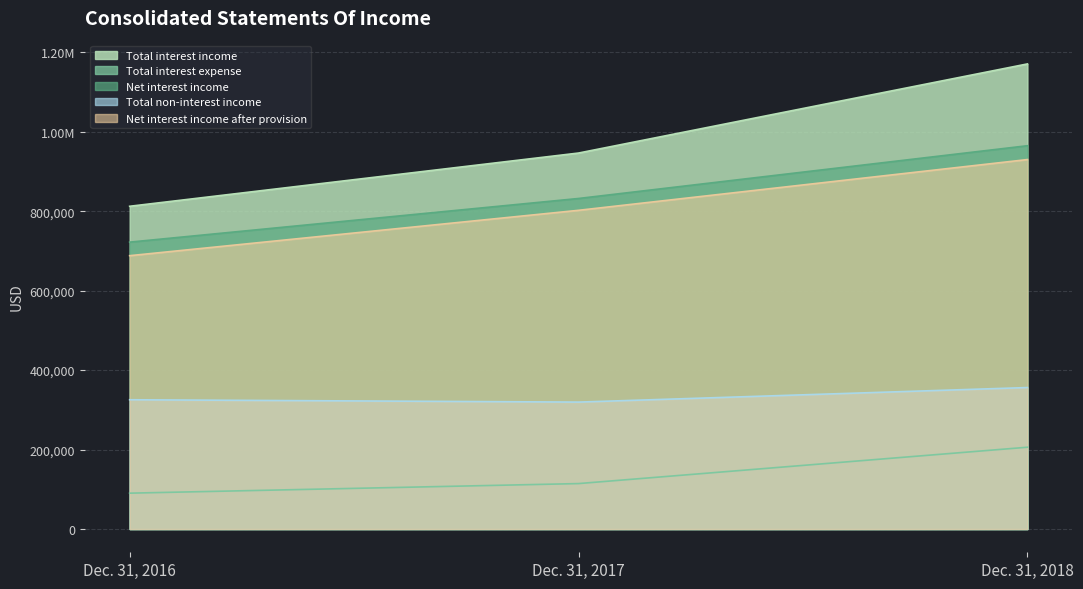

What are all the series names shown in the legend?

Total interest income, Total interest expense, Net interest income, Total non-interest income, Net interest income after provision